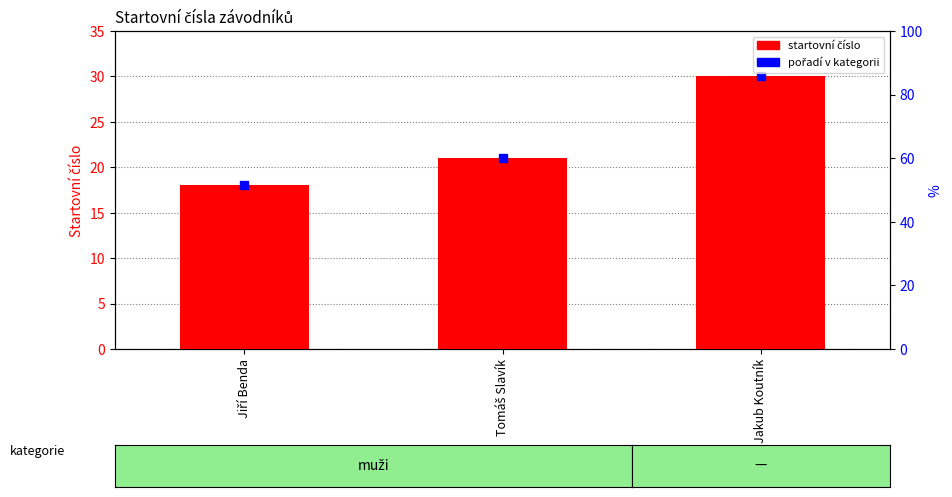

What is the greatest value displayed?

30